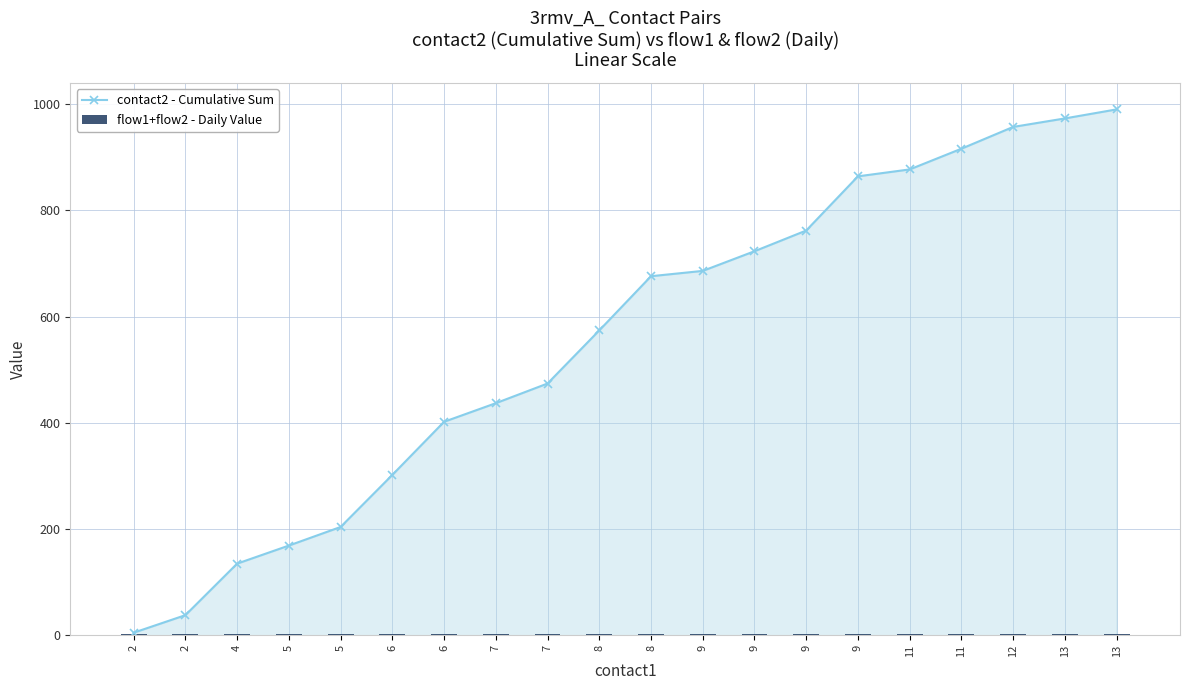

Reading left to right, what are all the values shown in this chart?

contact2 - Cumulative Sum: 5	38	135	169	204	302	402	437	474	574	676	686	723	762	864	877	916	957	973	990
flow1+flow2 - Daily Value: 2	2	2	2	2	2	2	2	2	2	2	2	2	2	2	2	2	2	2	2